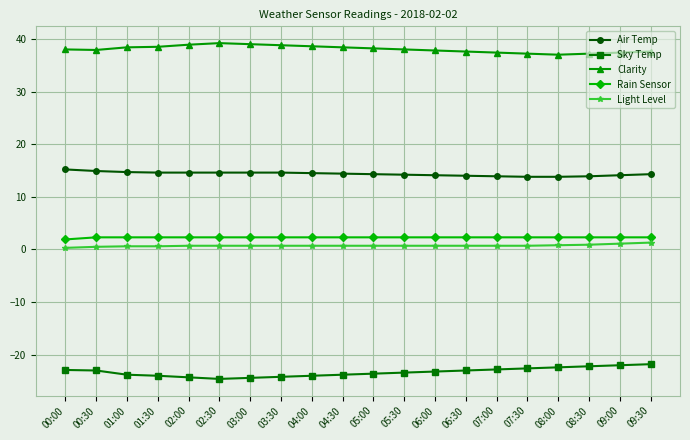

Which series has the largest total across all categories?

Clarity